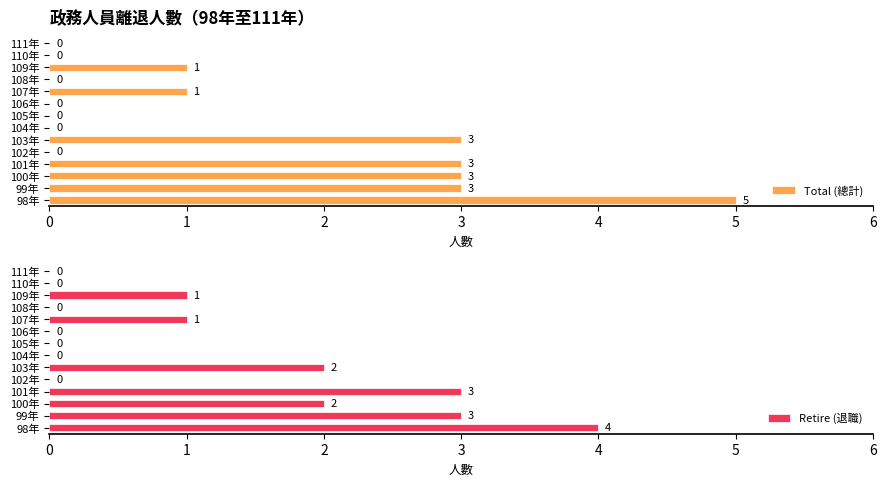

Is it true that Total (總計) equals 5 at 99年?

False